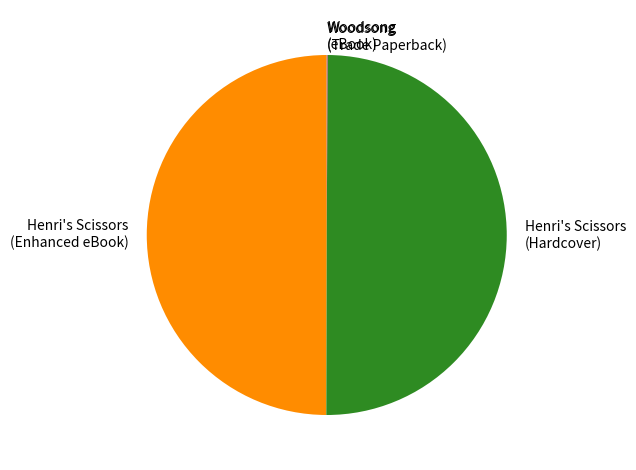

True or false: Henri's Scissors (Hardcover) accounts for 44% of the total.

False